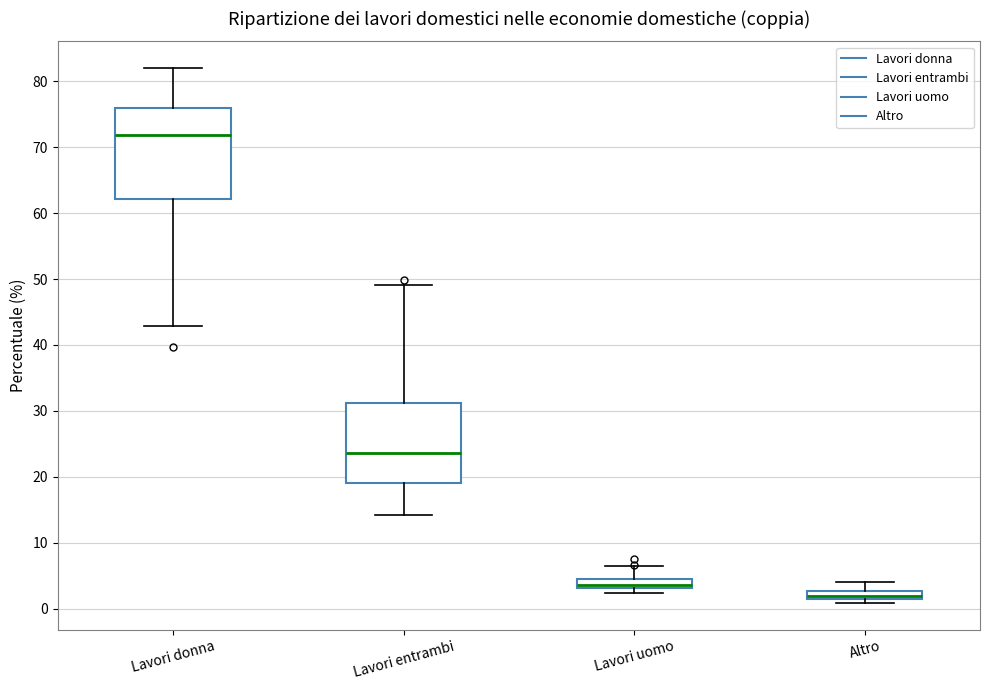

Which box has the highest median line?

Lavori donna